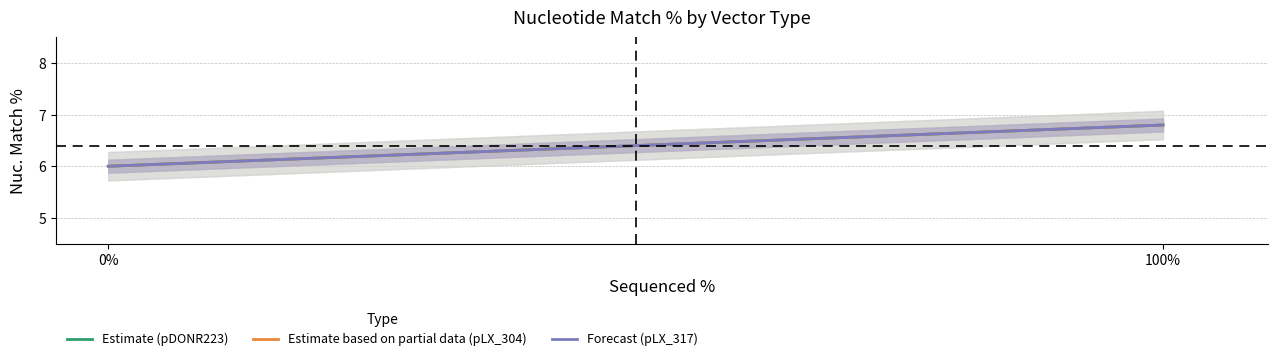

What is the value of the Estimate based on partial data (pLX_304) point at the 2nd from the left?

6.8